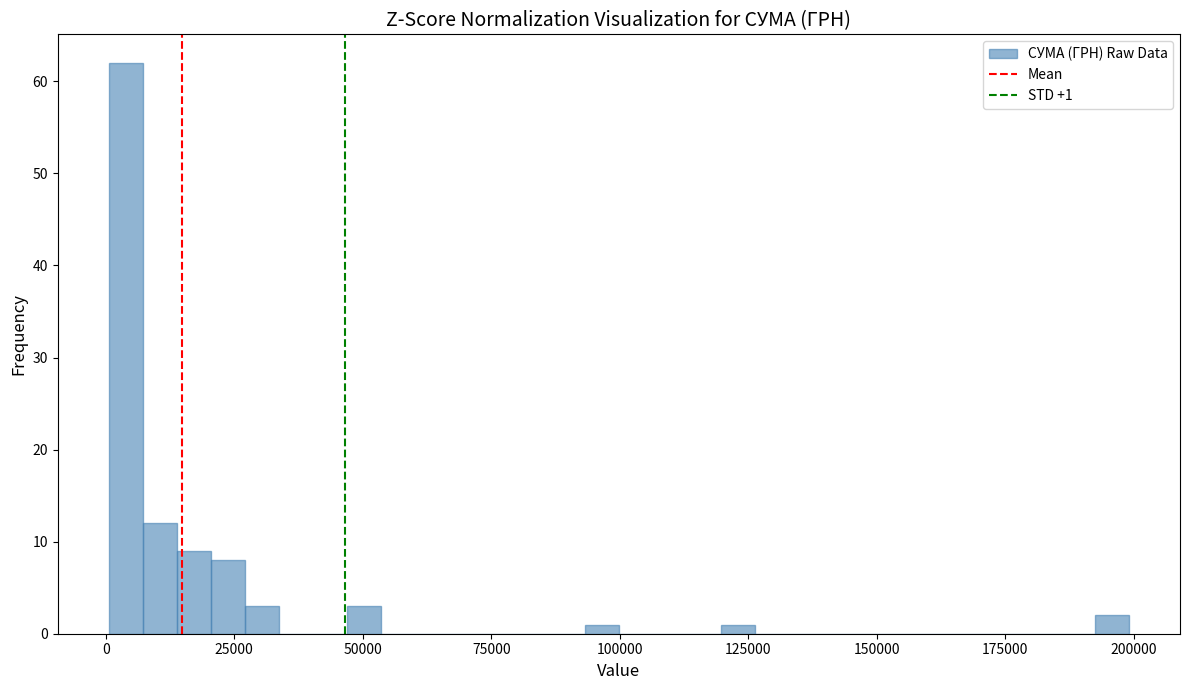

Around what value on the x-axis is the tallest bar? Give the approximate position of its centre, as read against the axis.

5000